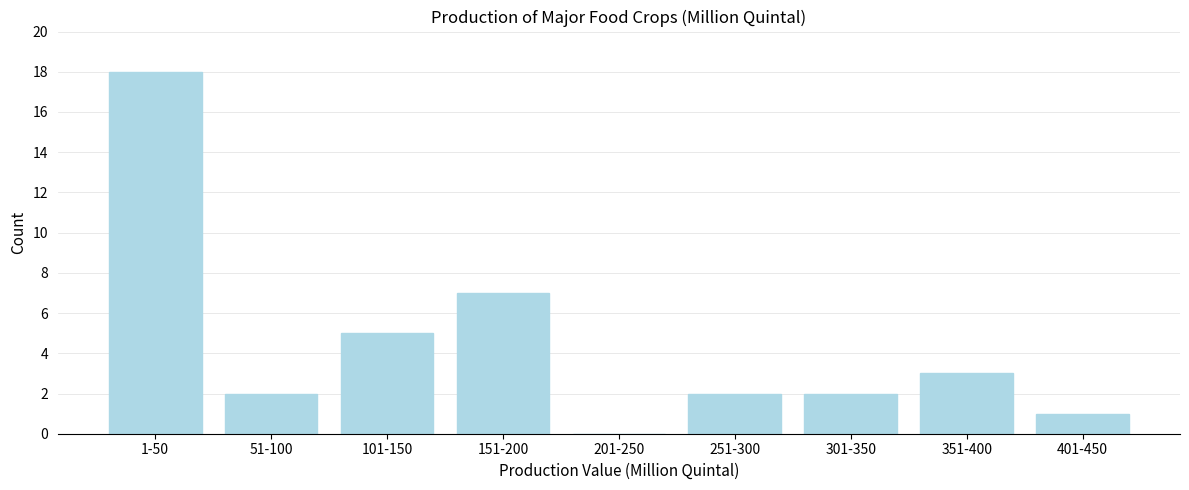

Reading left to right, transcribe all the data shown in this chart.

1-50=18	51-100=2	101-150=5	151-200=7	201-250=0	251-300=2	301-350=2	351-400=3	401-450=1